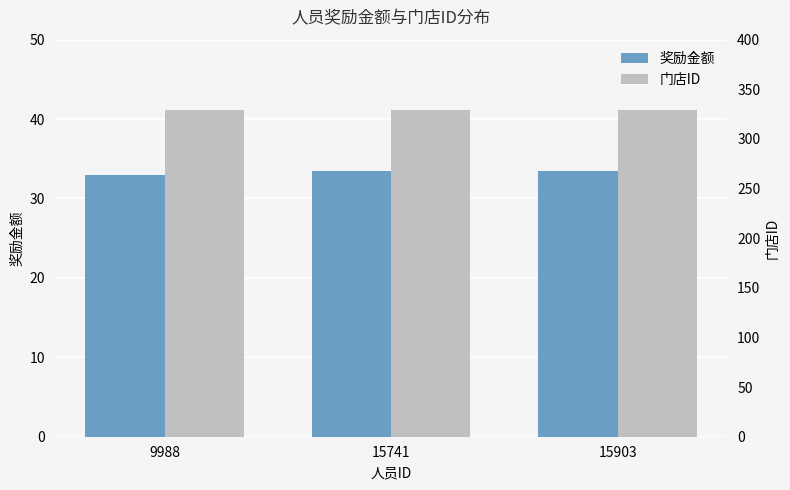

What is the value of the 奖励金额 bar at the 1st from the left?

33.0